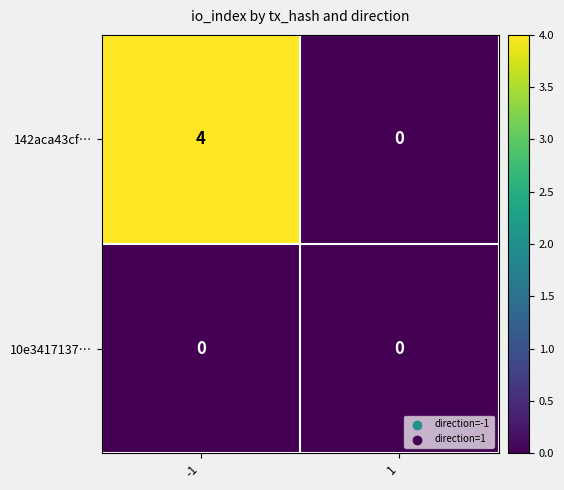

Which series has the largest total across all categories?

142aca43cf…